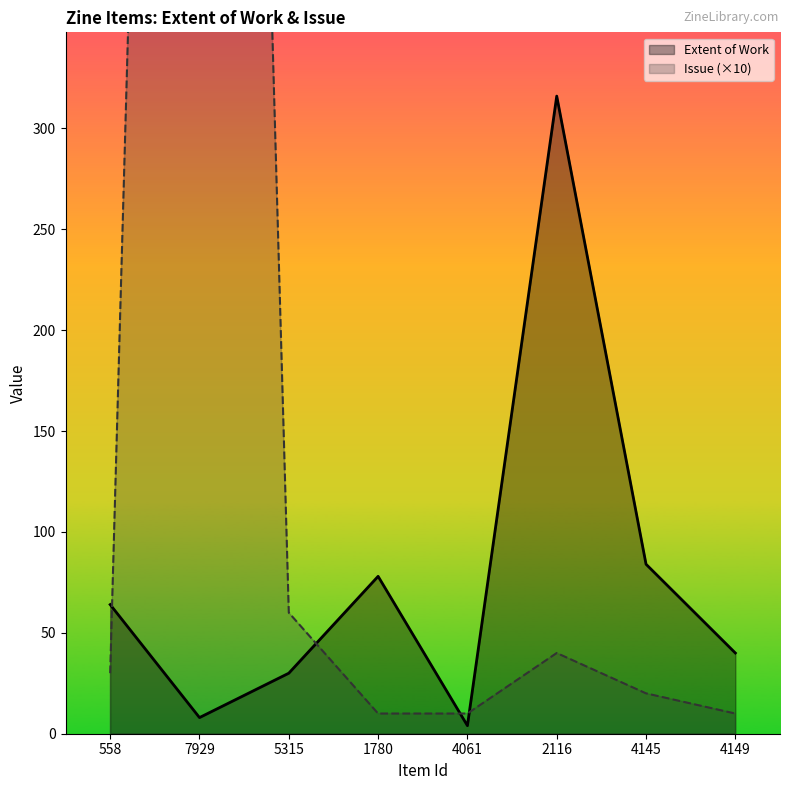

At which category is the sum across all series the highest?

7929